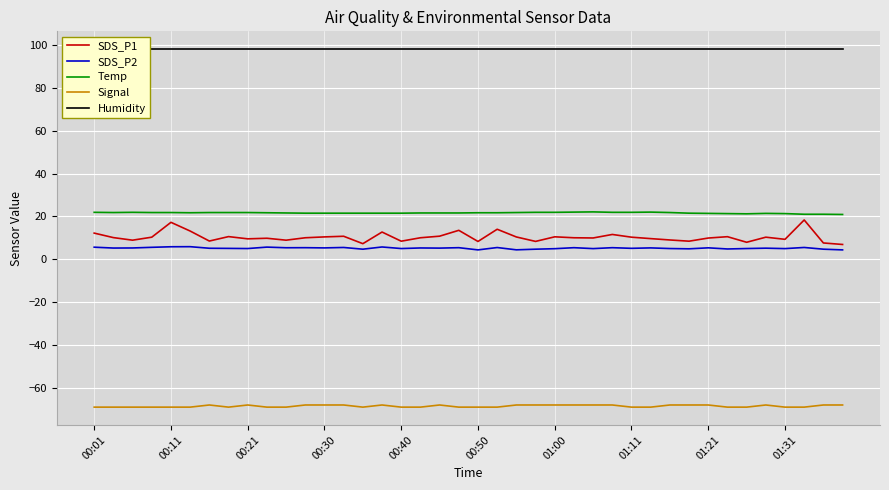

True or false: Temp and SDS_P2 intersect in this chart.

False